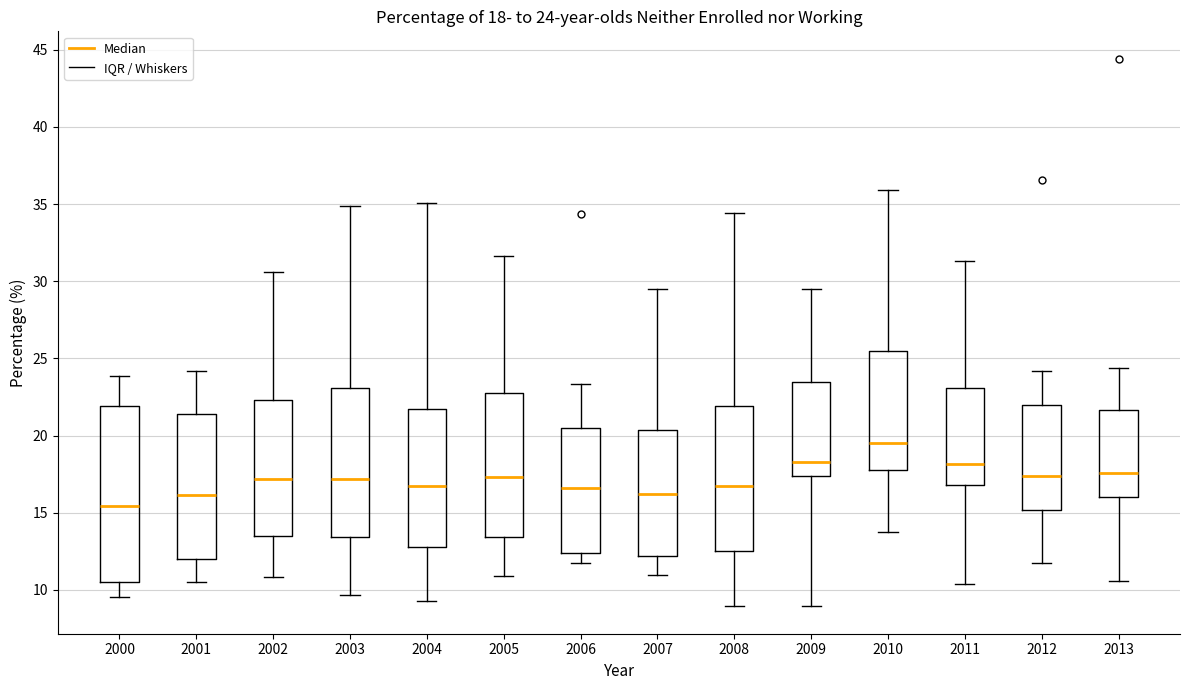

Which box is the tallest, from its lower edge to its upper edge?

2000